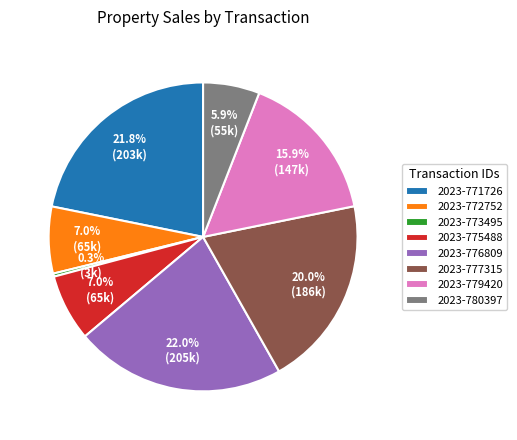

What is the ratio of the value at 2023-772752 to the value at 2023-775488?

1.0